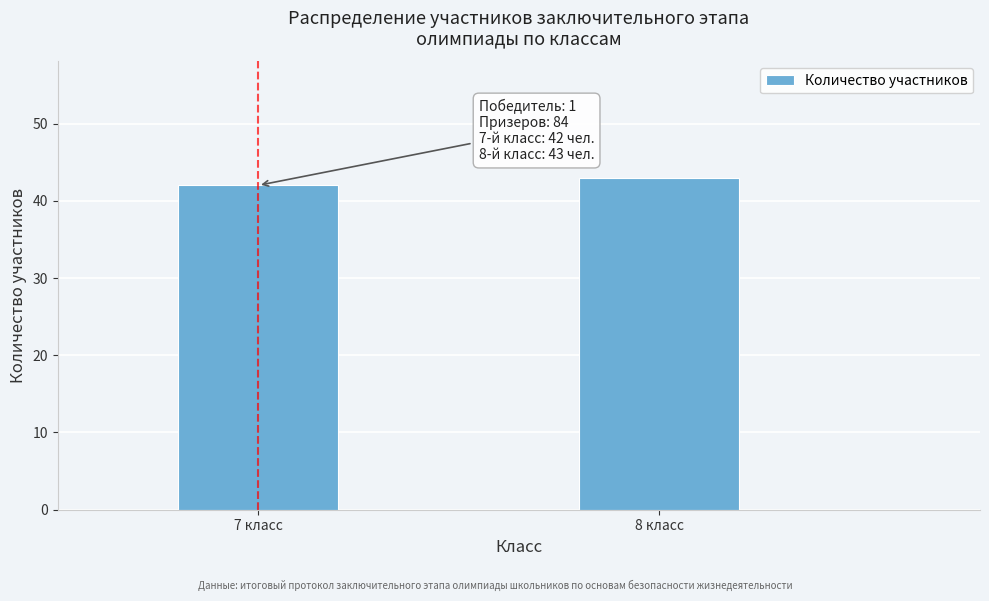

Reading left to right, extract all data points from this chart.

42	43